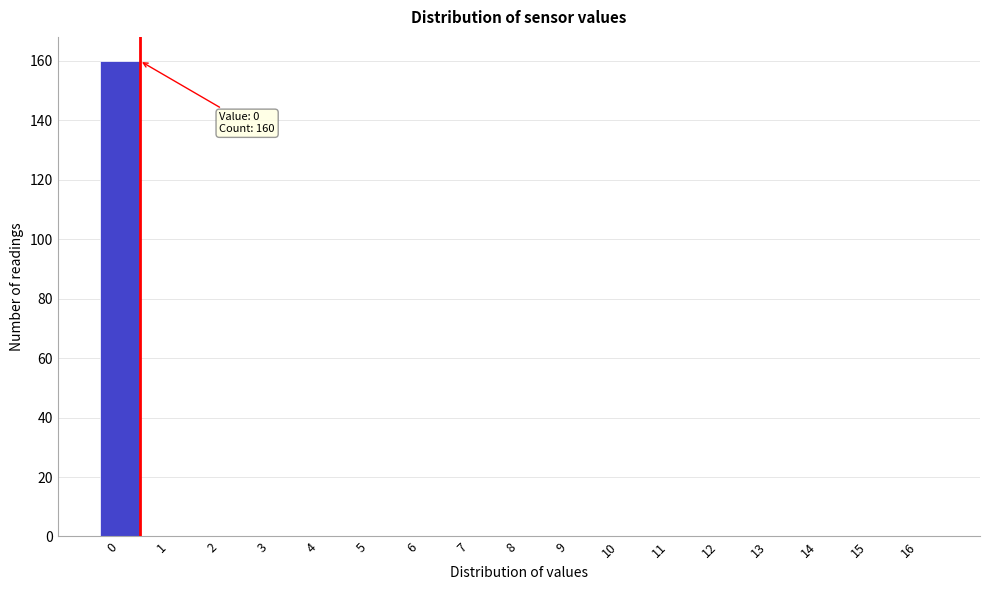

Reading left to right, extract all data points from this chart.

0=160	1=0	2=0	3=0	4=0	5=0	6=0	7=0	8=0	9=0	10=0	11=0	12=0	13=0	14=0	15=0	16=0